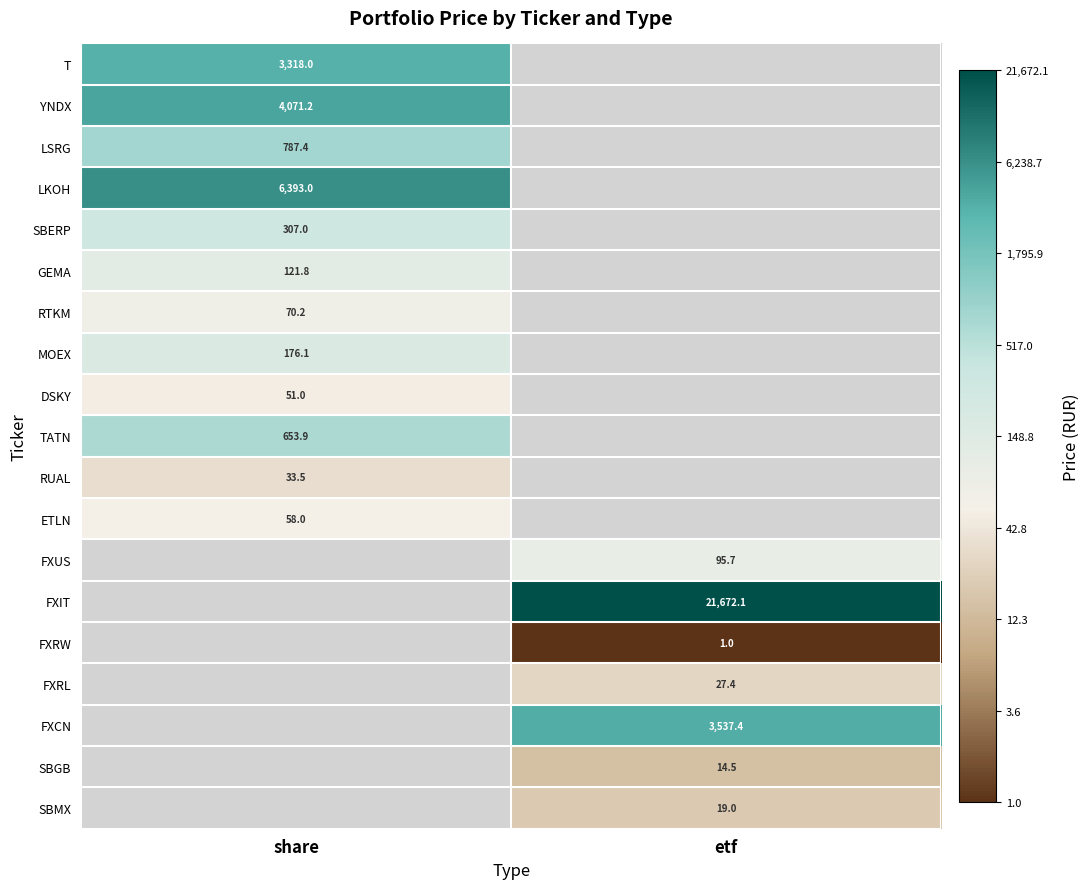

How many data points does each series have?

2